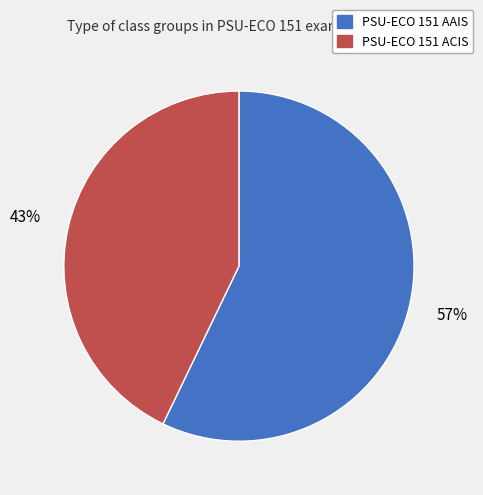

Do PSU-ECO 151 ACIS and PSU-ECO 151 AAIS together represent more than half of the pie?

Yes